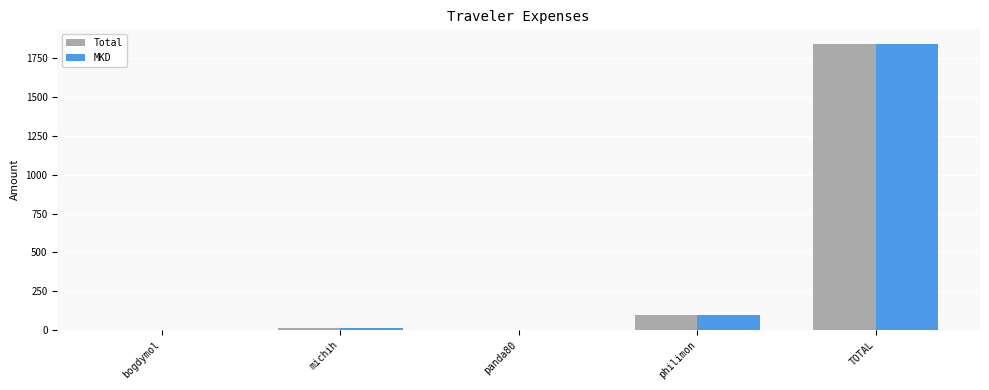

Which category has the highest value in the Total series?

TOTAL